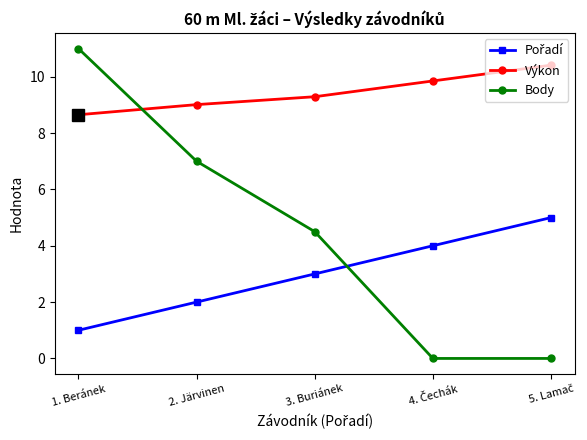

Which series has the widest spread of values?

Body